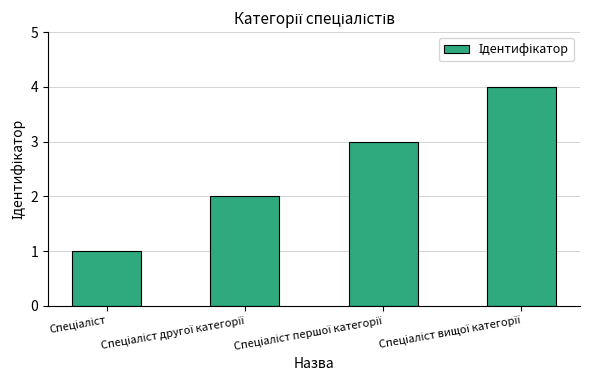

How many categories are shown in the chart?

4